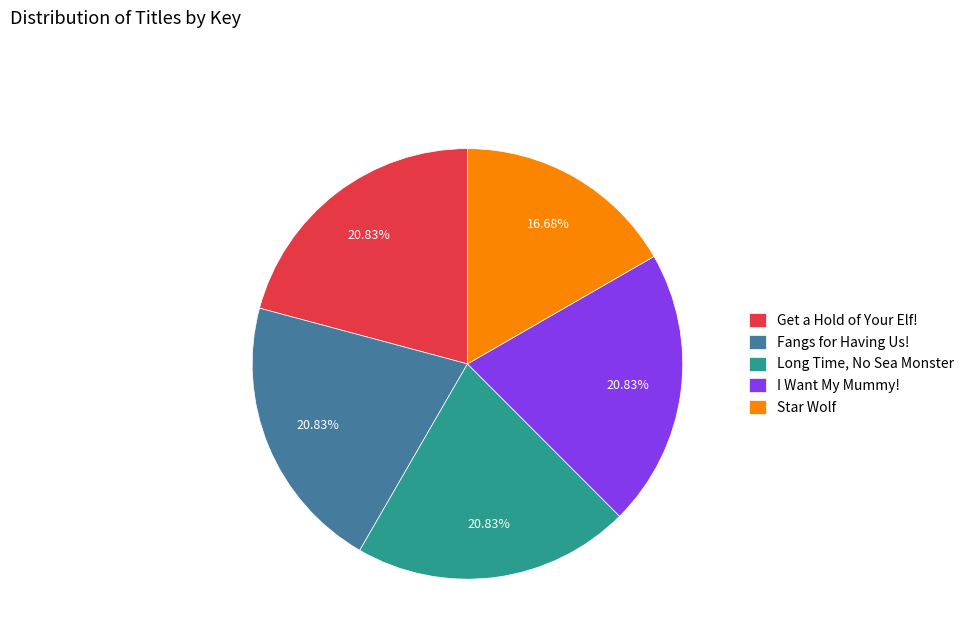

What percentage is the I Want My Mummy! slice, to the nearest percent?

21%